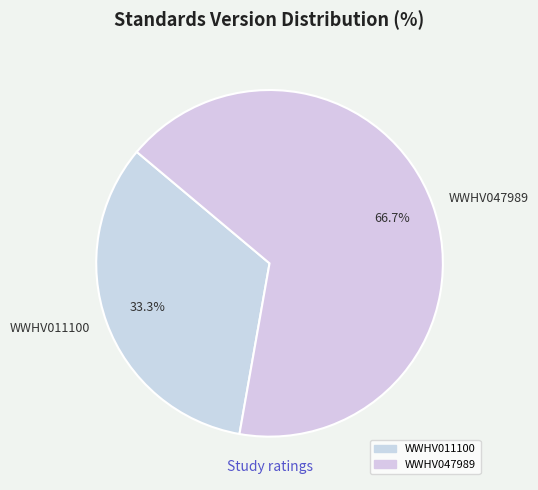

Does any single category account for the majority?

Yes